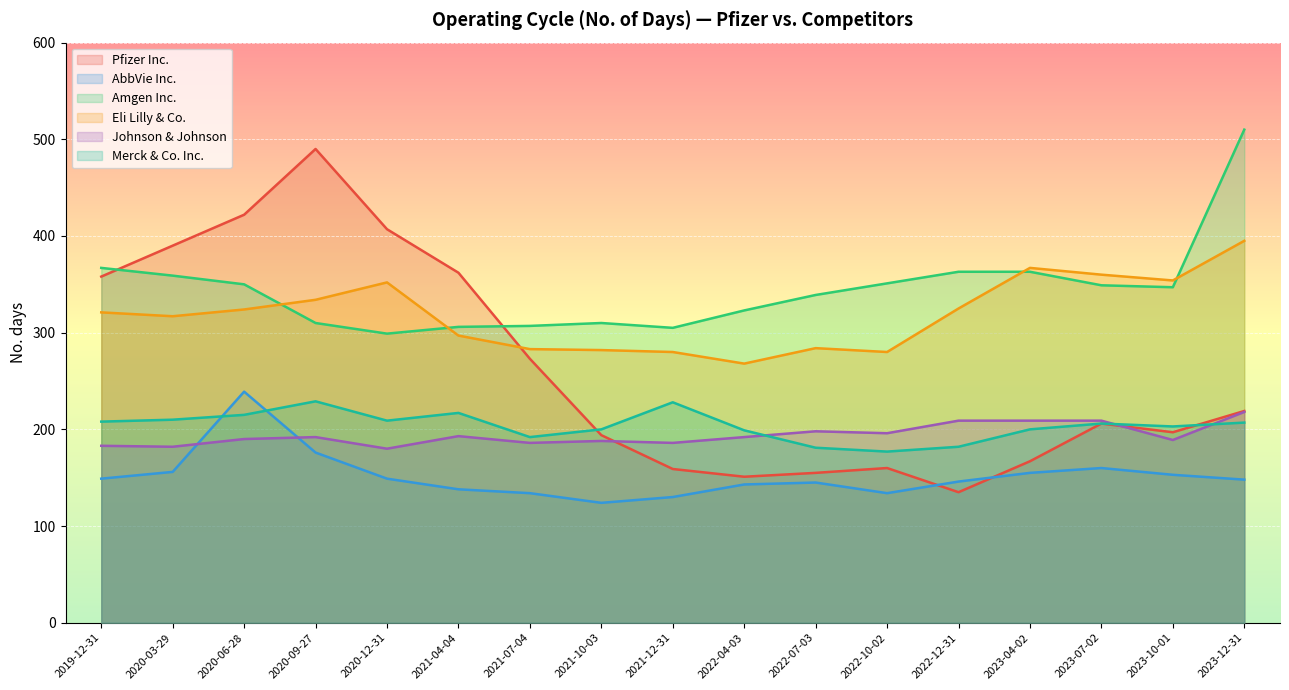

What position from the right is 2020-12-31?

13